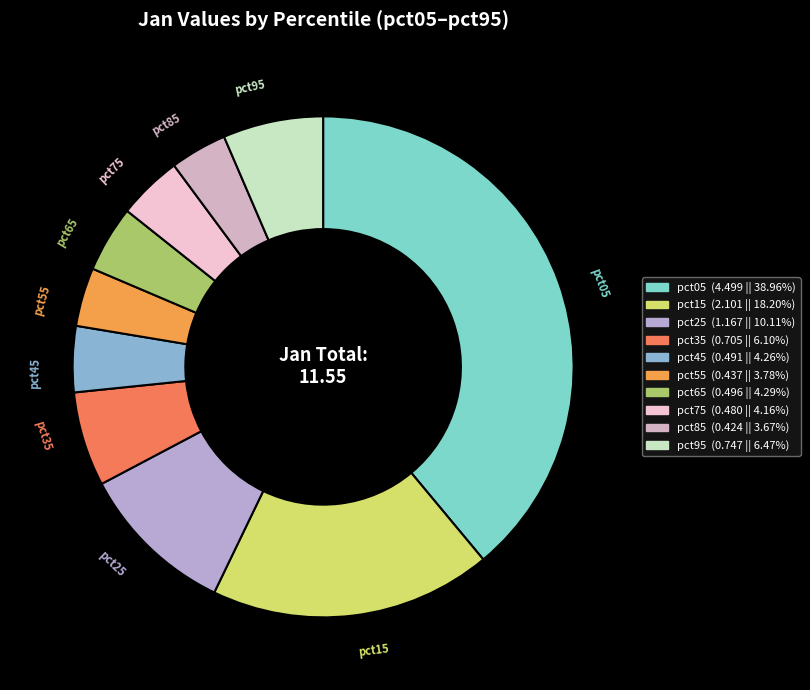

Is the sum of pct35 and pct05 greater than half?

No